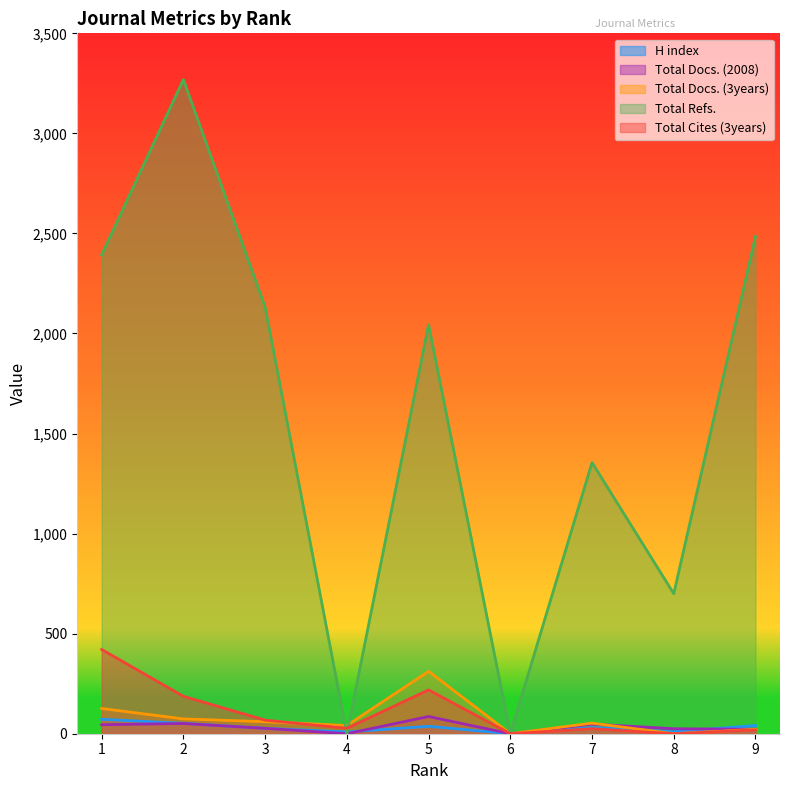

True or false: Total Docs. (3years) and H index cross at least once.

True